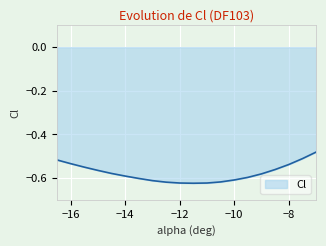

Reading right to left, extract all data points from this chart.

-0.5	-0.5	-0.5	-0.6	-0.6	-0.6	-0.6	-0.6	-0.6	-0.6	-0.6	-0.6	-0.6	-0.6	-0.6	-0.6	-0.6	-0.6	-0.5	-0.5